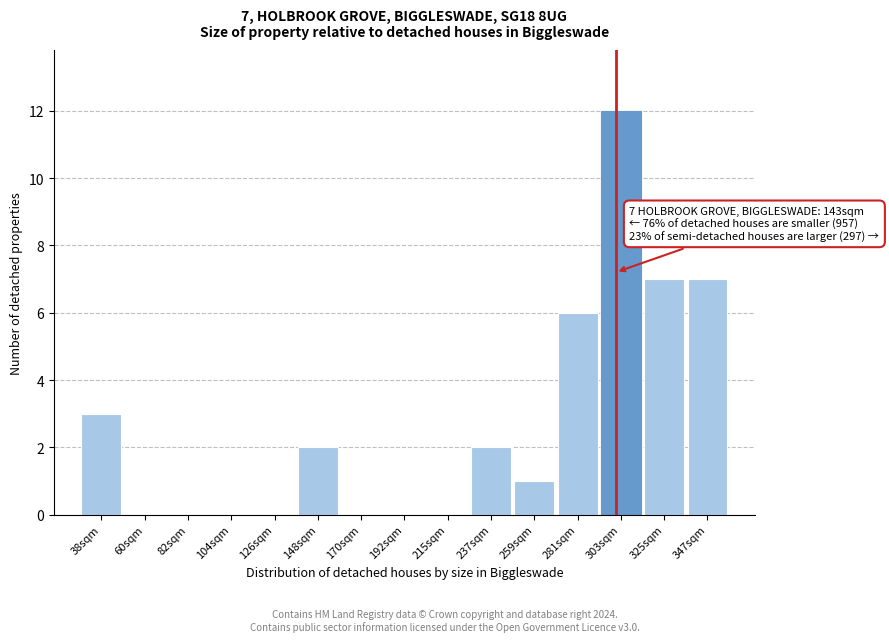

Reading left to right, list all the values displayed in this chart.

38sqm=3	60sqm=0	82sqm=0	104sqm=0	126sqm=0	148sqm=2	170sqm=0	192sqm=0	215sqm=0	237sqm=2	259sqm=1	281sqm=6	303sqm=12	325sqm=7	347sqm=7